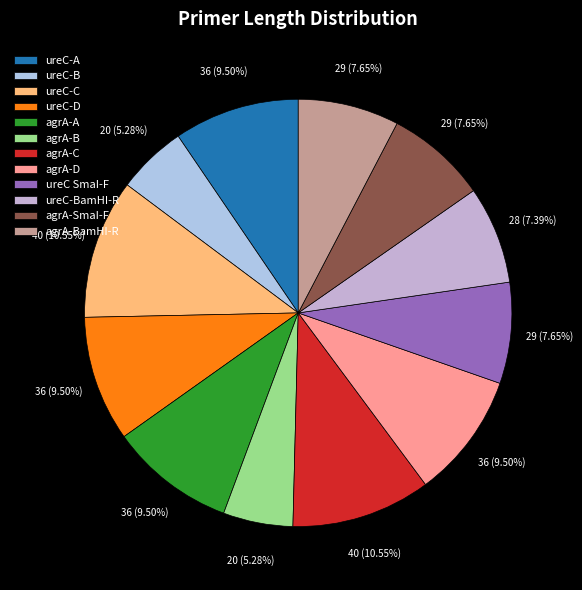

How many segments does this pie chart have?

12